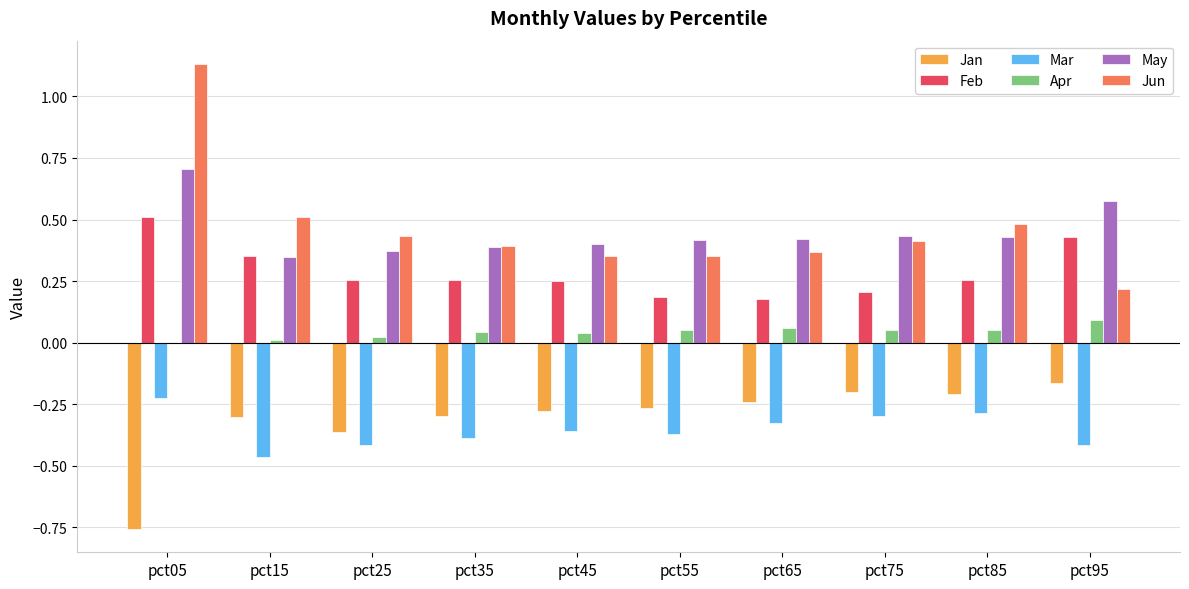

The May series shows 0.4 at pct55. True or false?

True